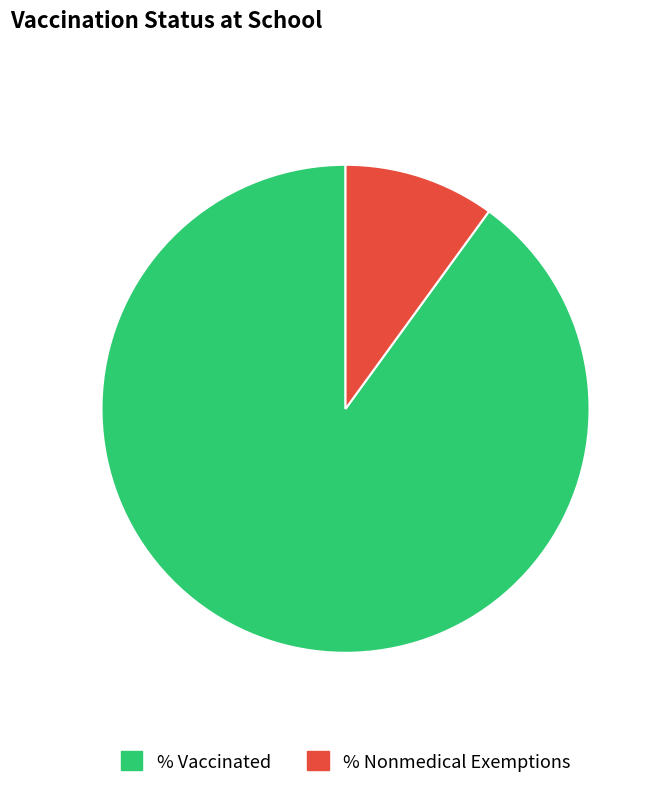

Does % Vaccinated account for over 50% of the chart?

Yes